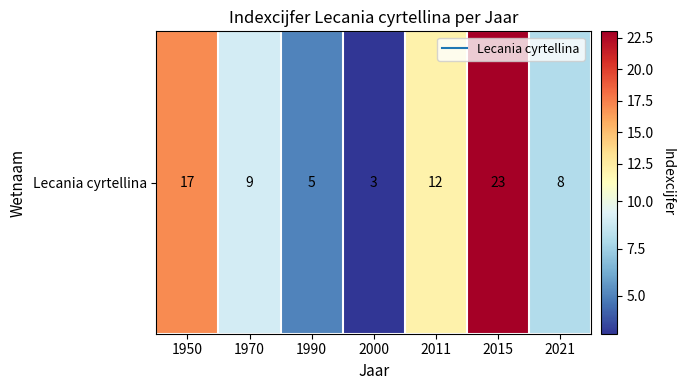

Between 1950 and 1990, which is larger?

1950